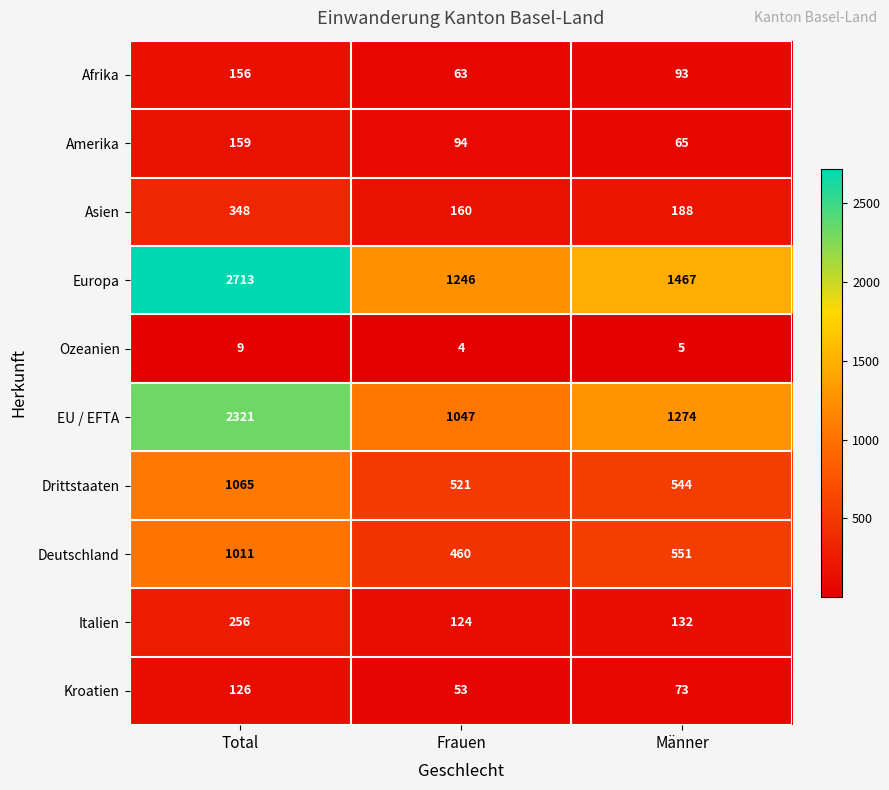

What is the spread (max minus min) of values at Frauen?

1242